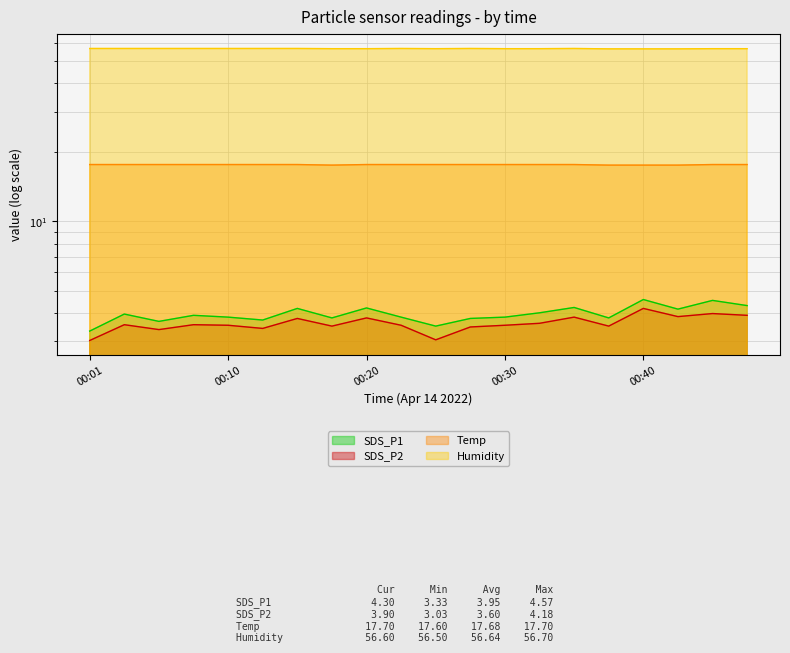

What is the difference between the Humidity values at 00:25 and 00:37?

0.1